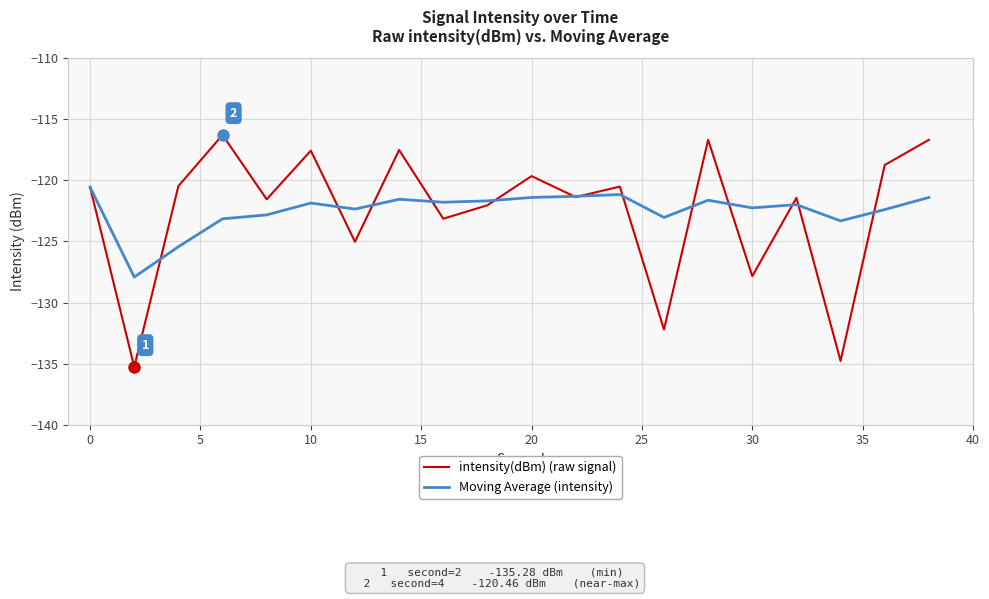

List the series in order of their peak value, highest first.

intensity(dBm) (raw signal), Moving Average (intensity)